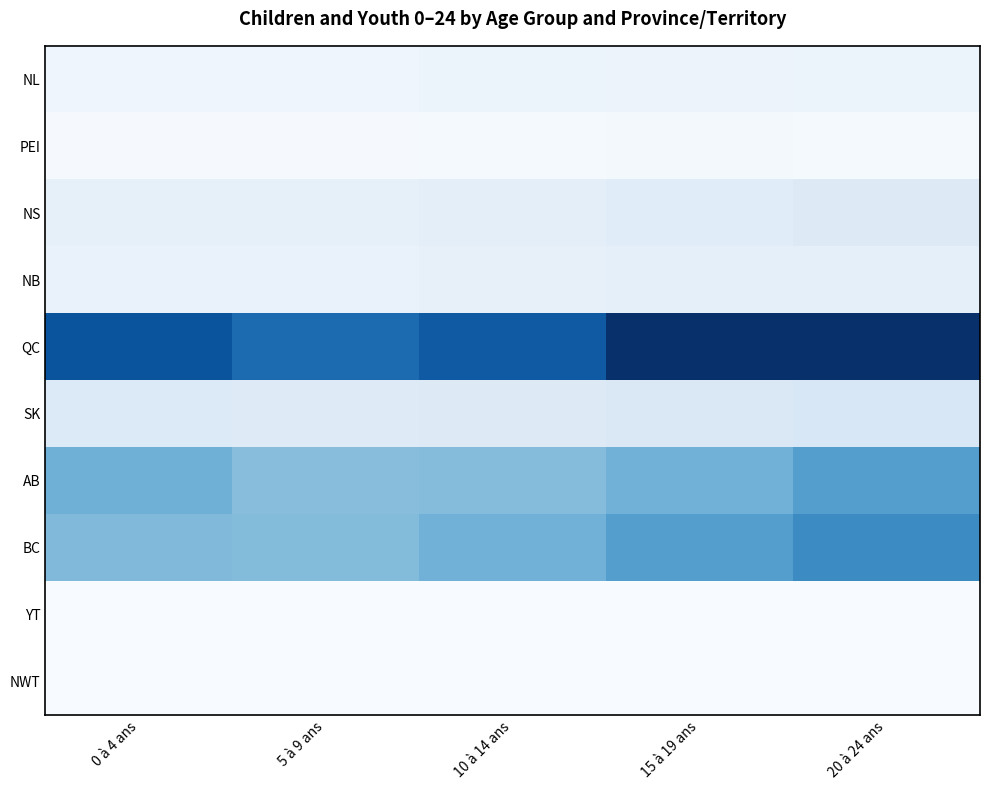

At which category is the sum across all series the highest?

20 à 24 ans